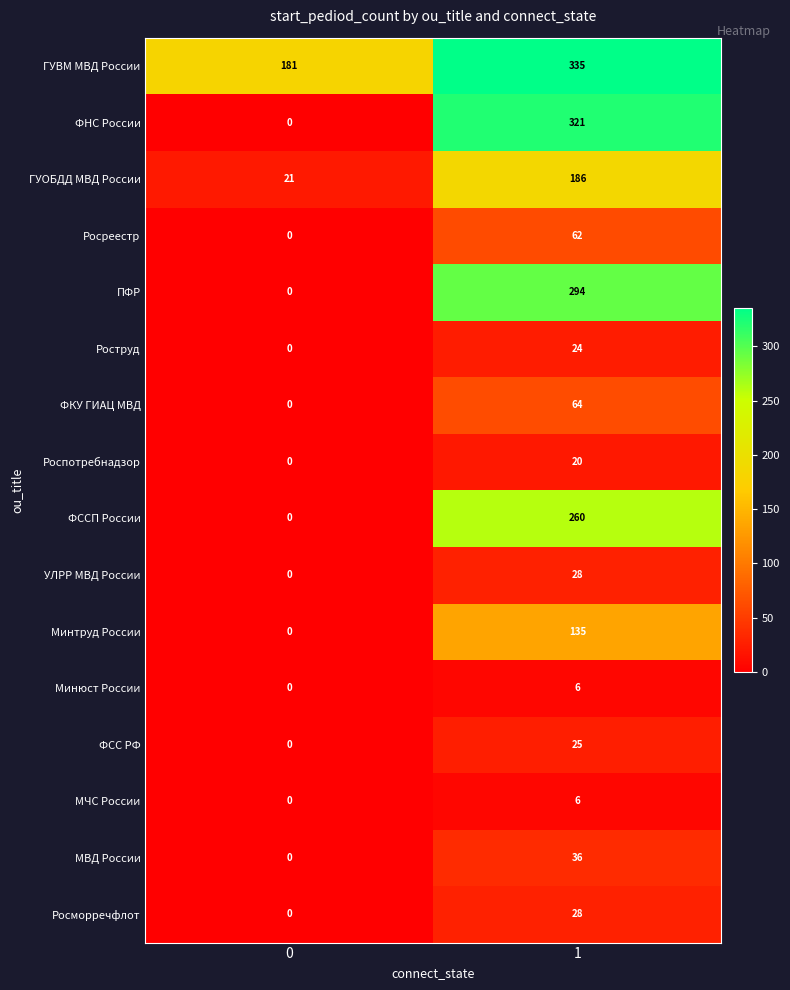

What is the greatest value displayed?

335